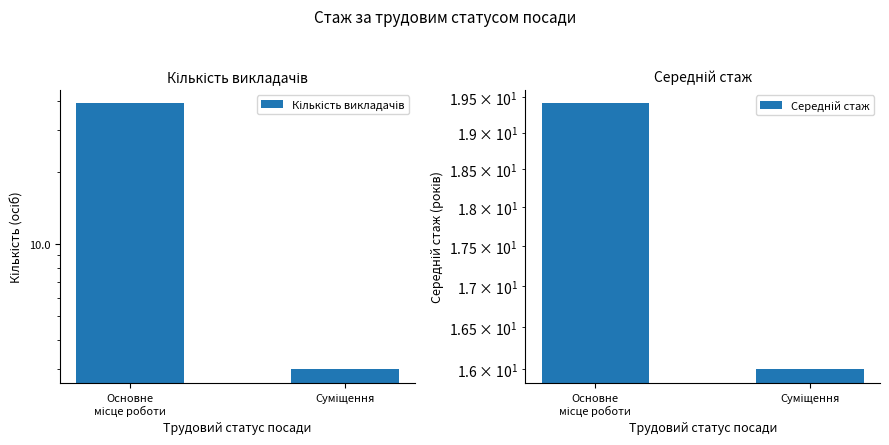

The value of Середній стаж at Суміщення is 16.0. True or false?

True